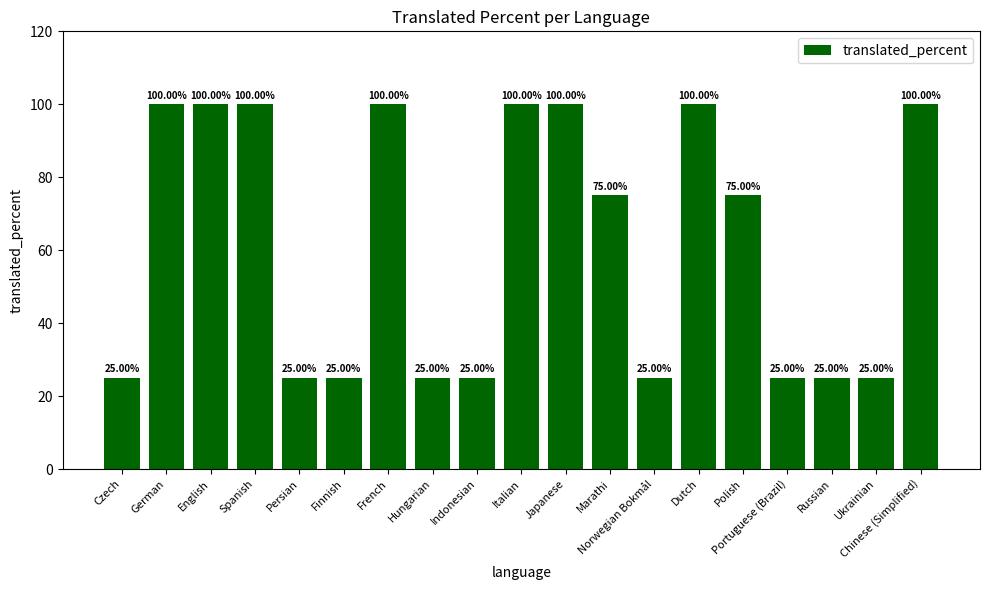

Reading left to right, what are all the values shown in this chart?

25	100	100	100	25	25	100	25	25	100	100	75	25	100	75	25	25	25	100